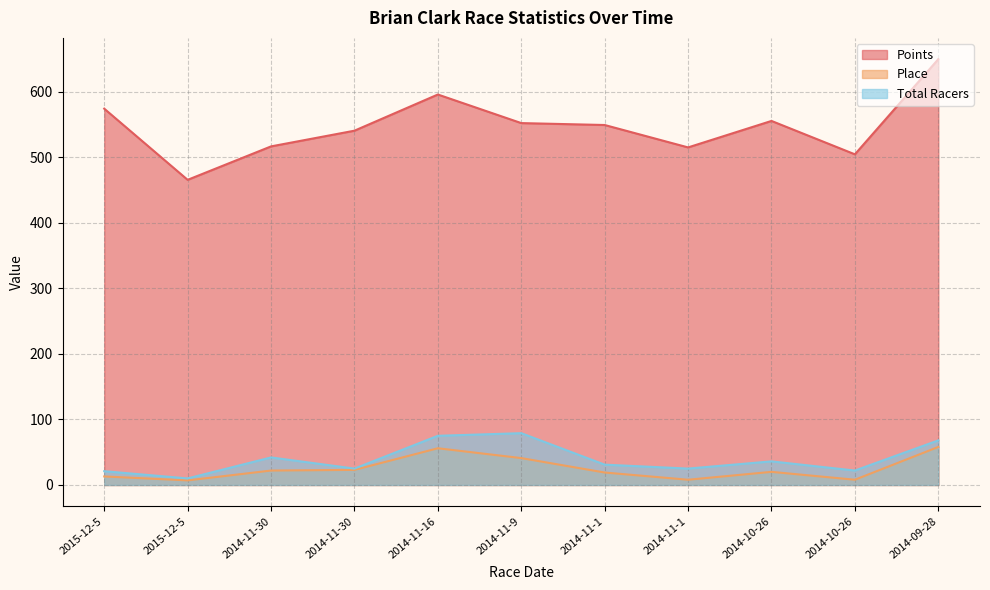

Where does the Points series first go above 548?

2015-12-5